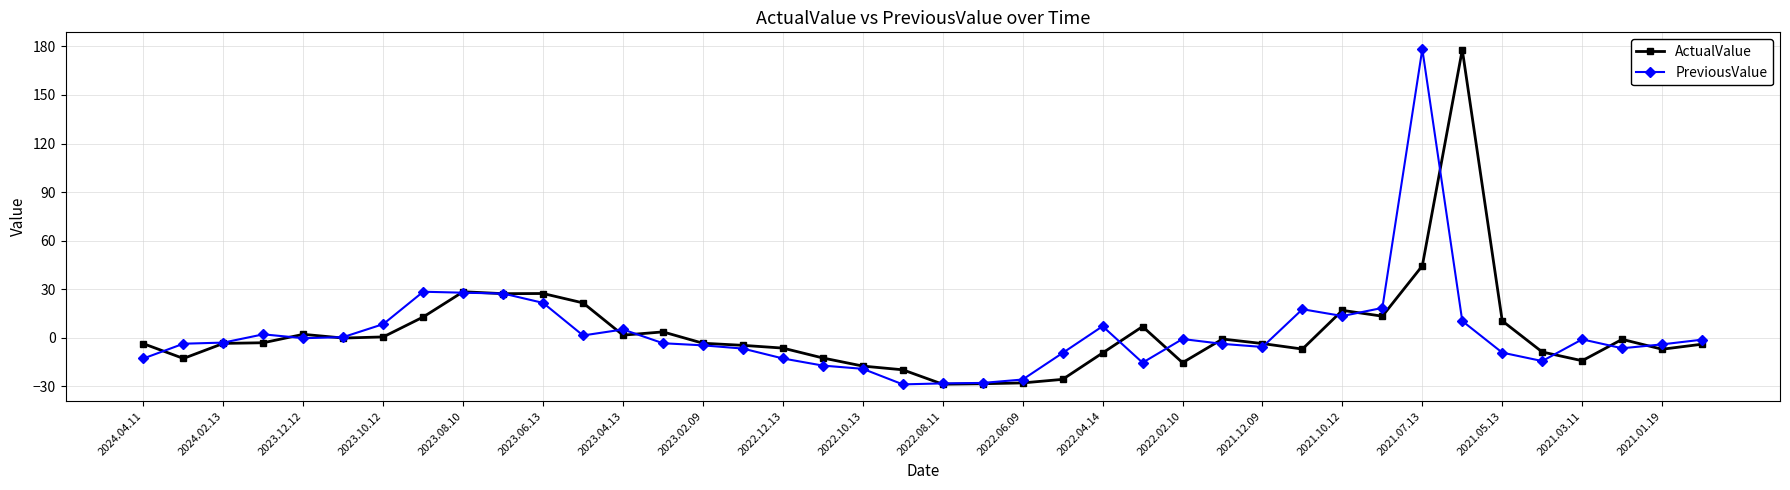

What is the value of the PreviousValue point at the 19th from the left?

-19.1